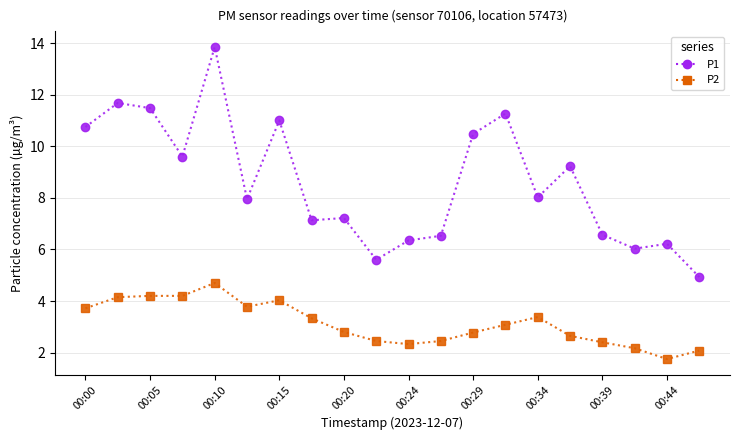

Which series has the widest spread of values?

P1